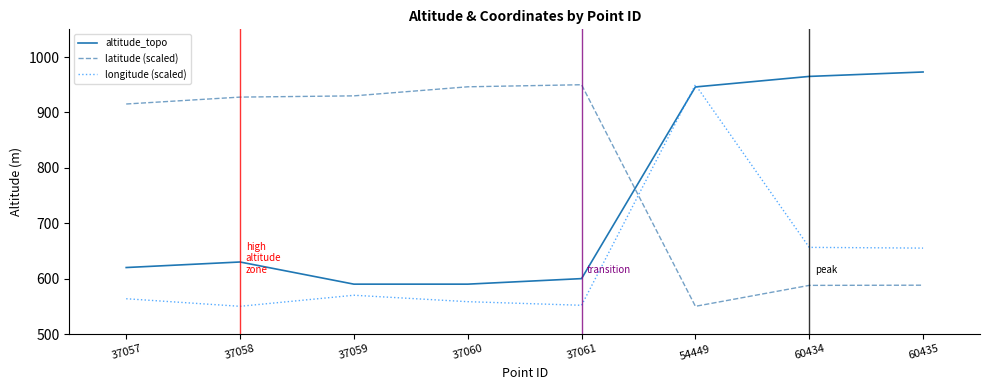

What is the lowest value of the latitude (scaled) series?

550.0